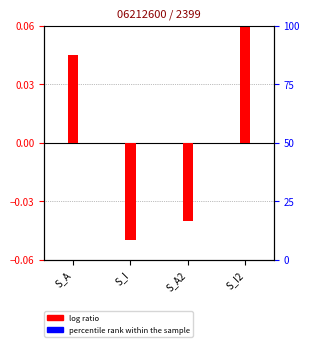

How many bars are there in each group?

2